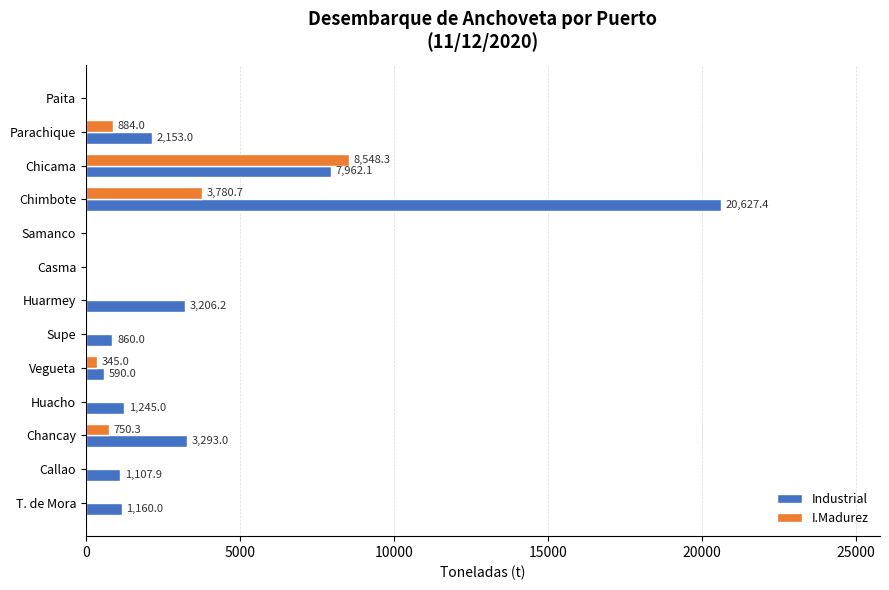

Which series has the widest spread of values?

Industrial